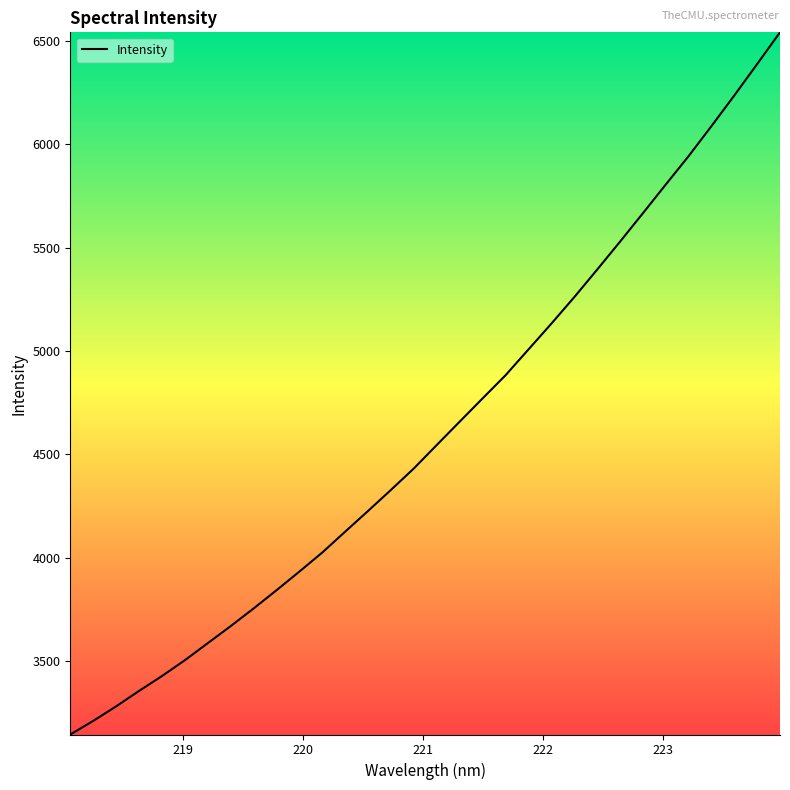

What is the difference between the maximum and minimum values?

3394.0